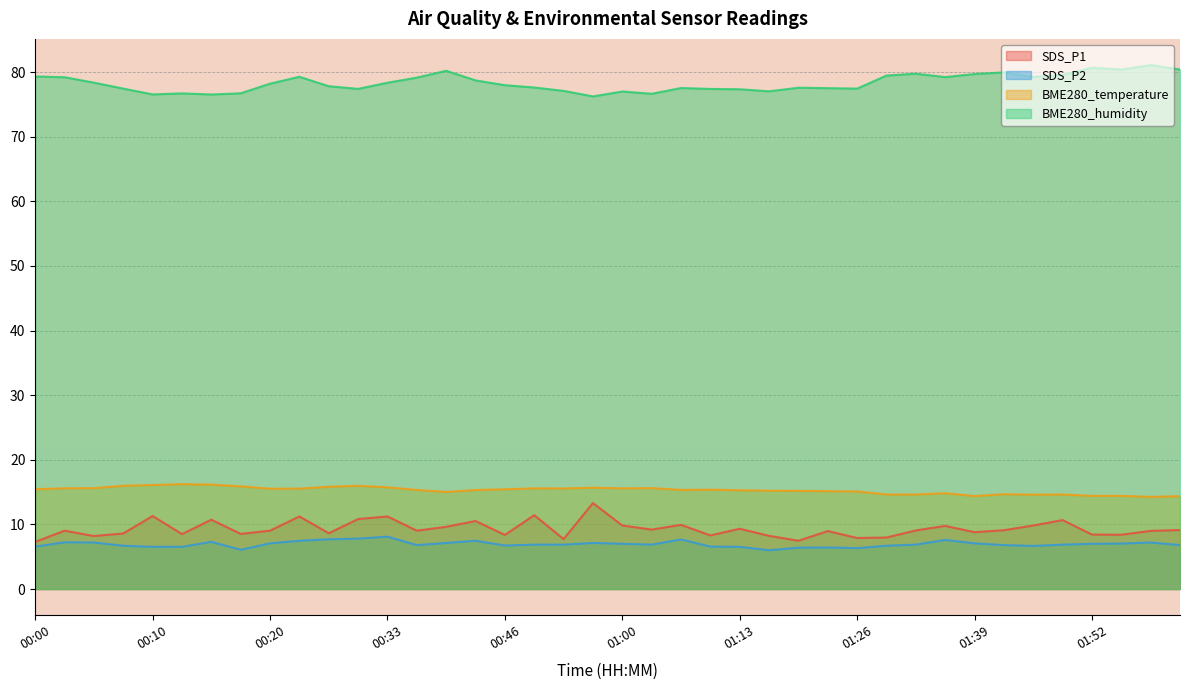

At which category is the sum across all series the highest?

00:23